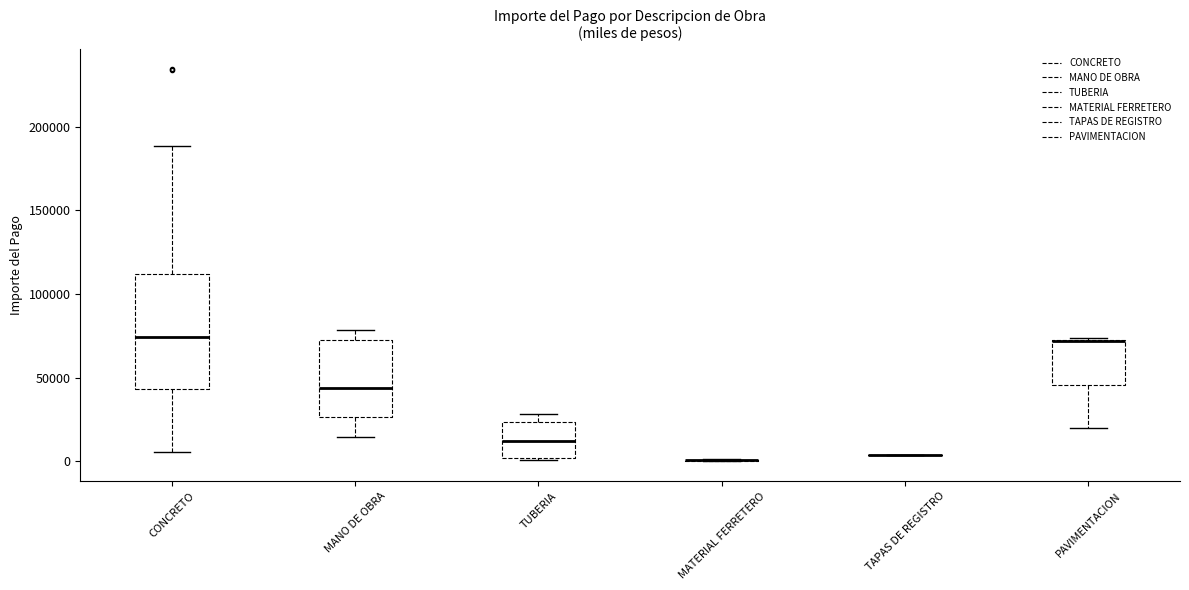

Where is the lower edge of the box for TUBERIA on the y-axis? The values are not printed on the chart, so give them approximately, as read against the axis.

0